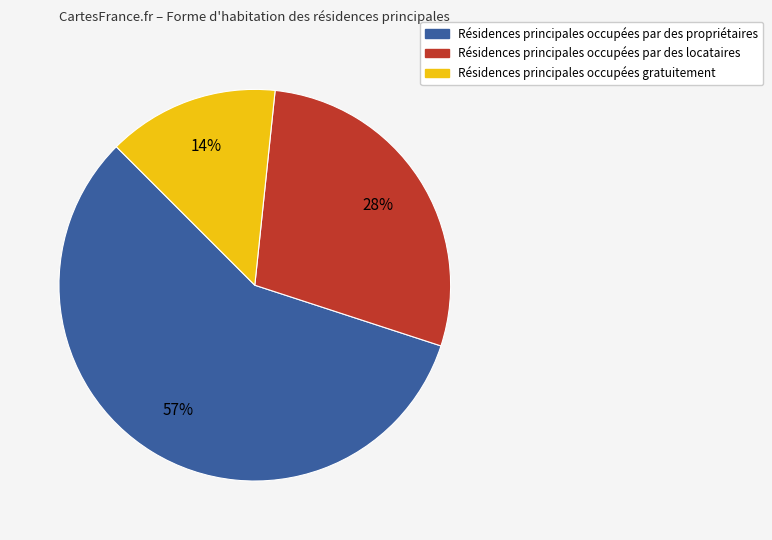

Is there any slice that represents more than half of the pie?

Yes